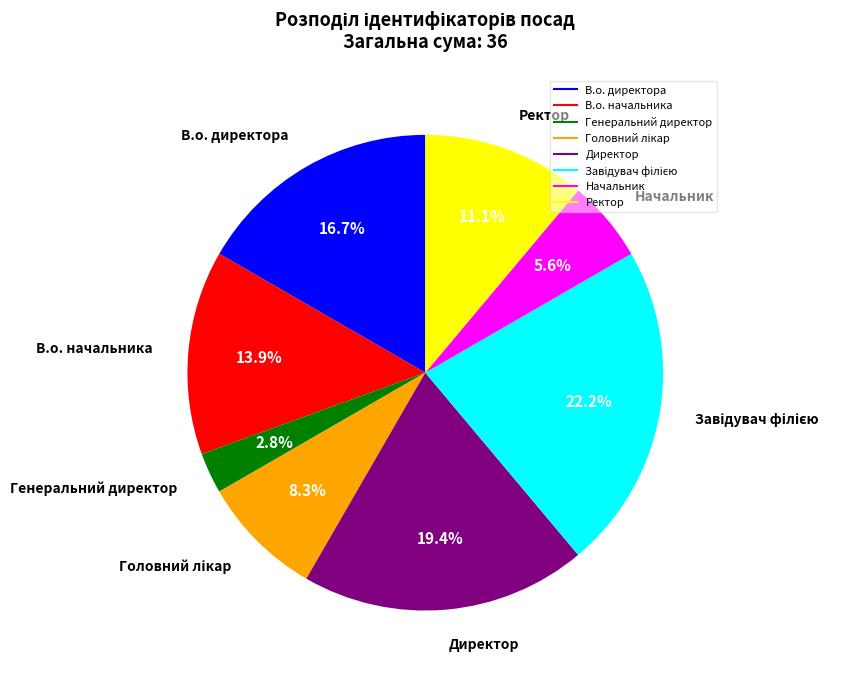

Is there a majority slice in this chart?

No